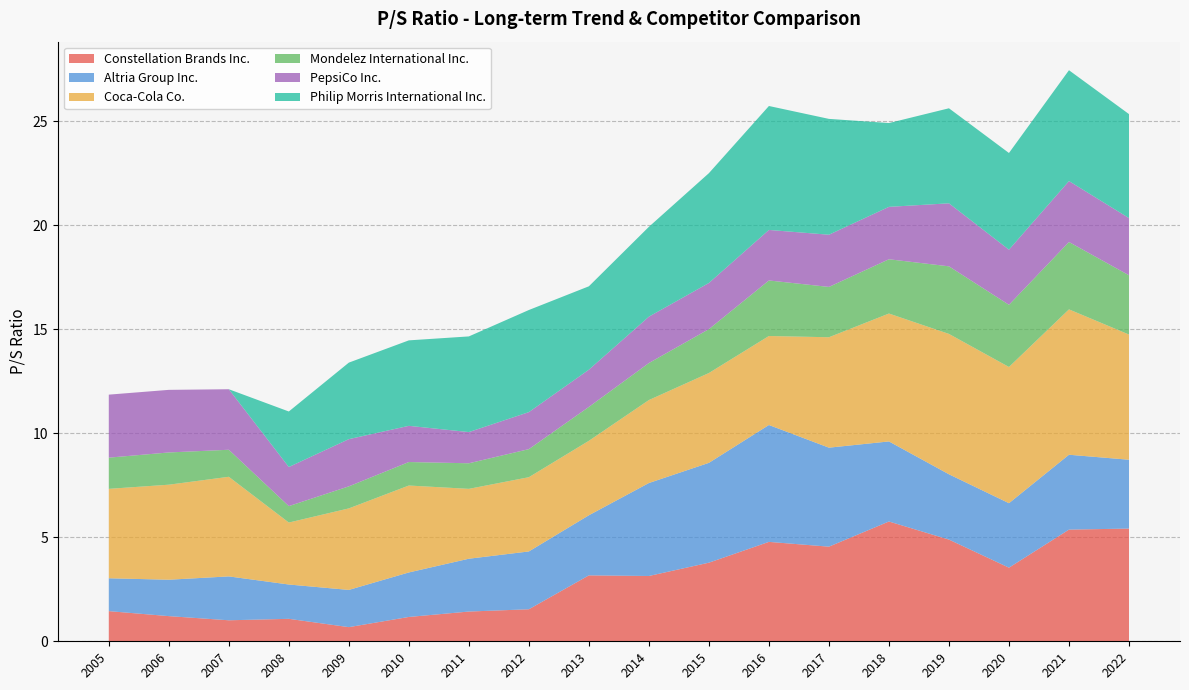

What is the total value across all series at 2014?

19.9